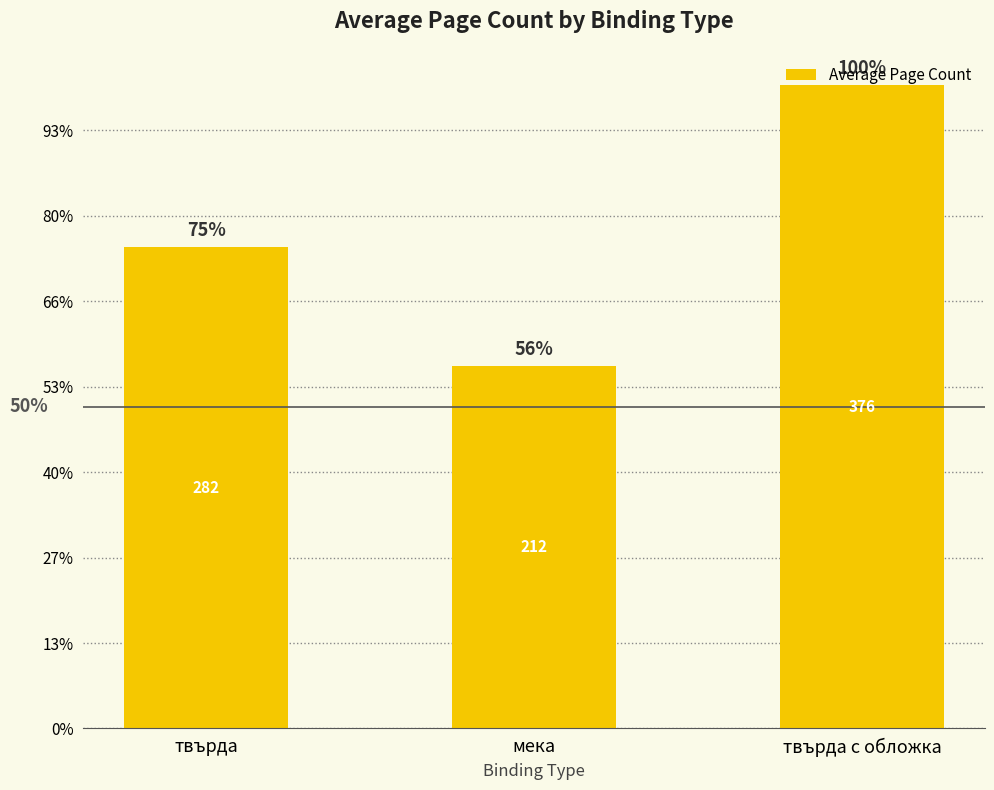

What position from the right is мека?

2